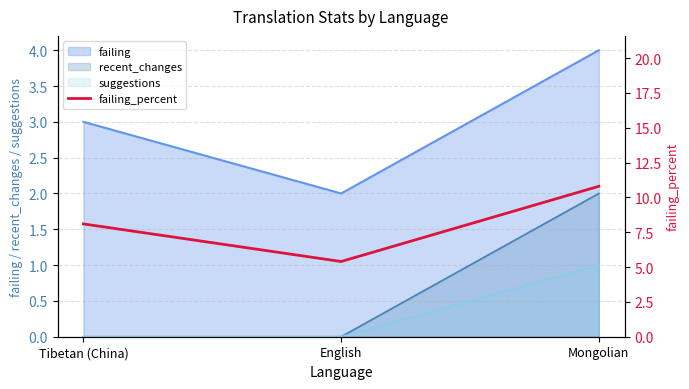

How many data points does each series have?

3